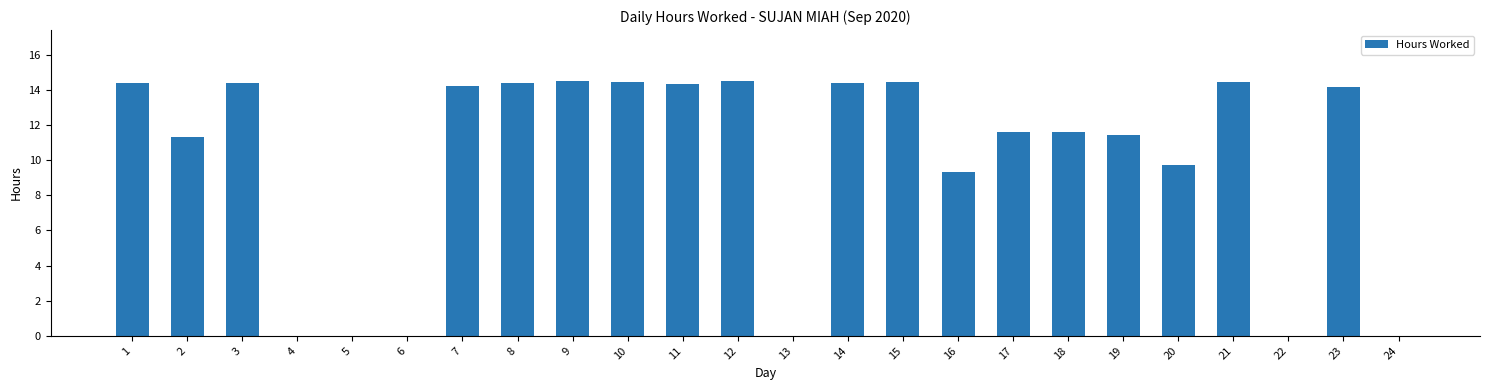

What is the greatest value displayed?

14.5